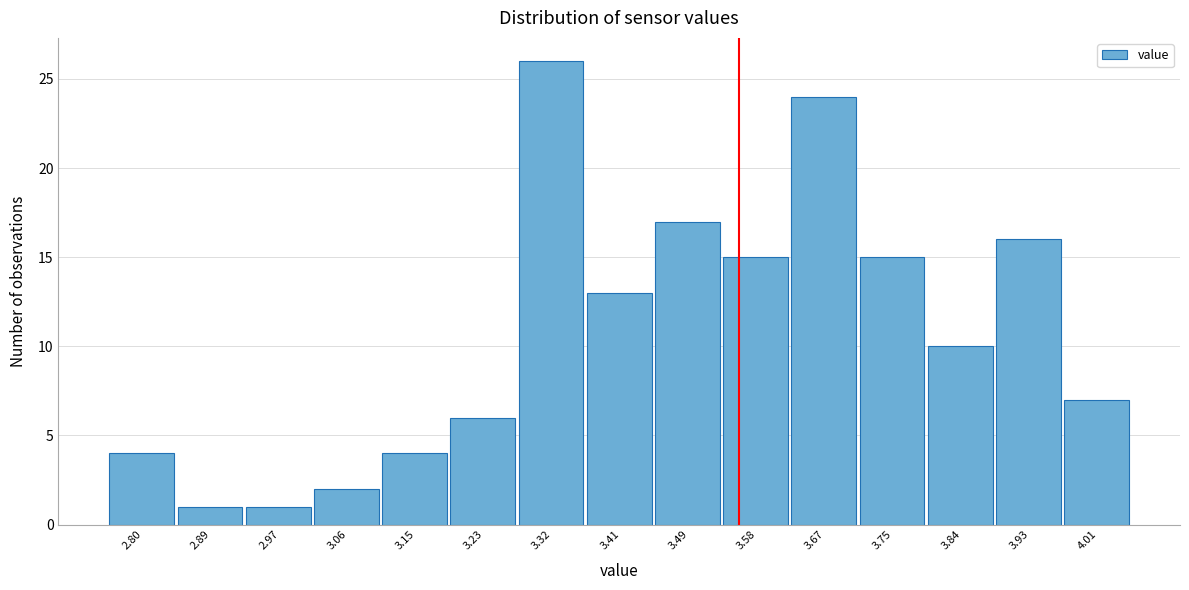

Reading right to left, extract all data points from this chart.

7	16	10	15	24	15	17	13	26	6	4	2	1	1	4